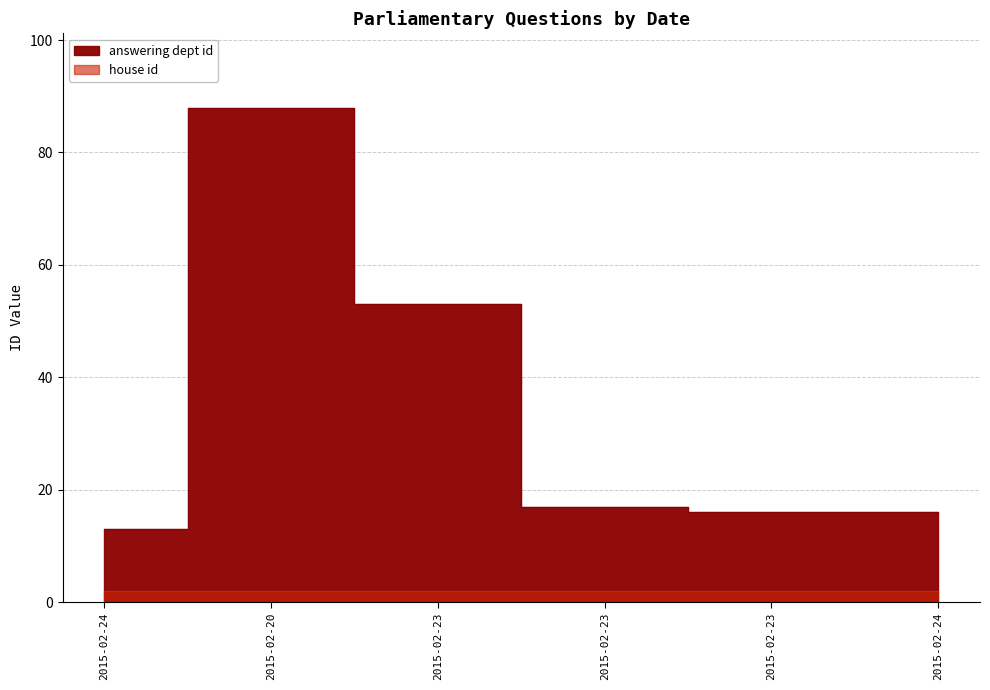

Where is the first local maximum?

2015-02-20